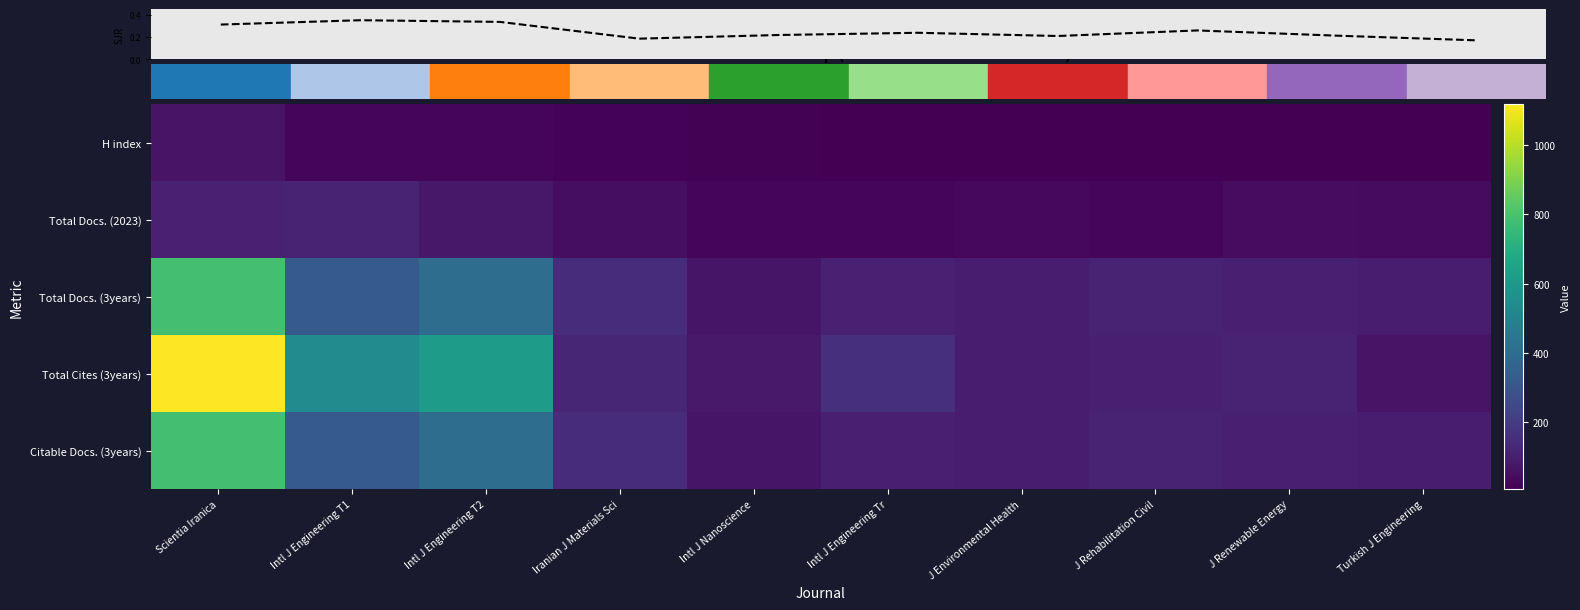

What is the sum of all H index values?

189